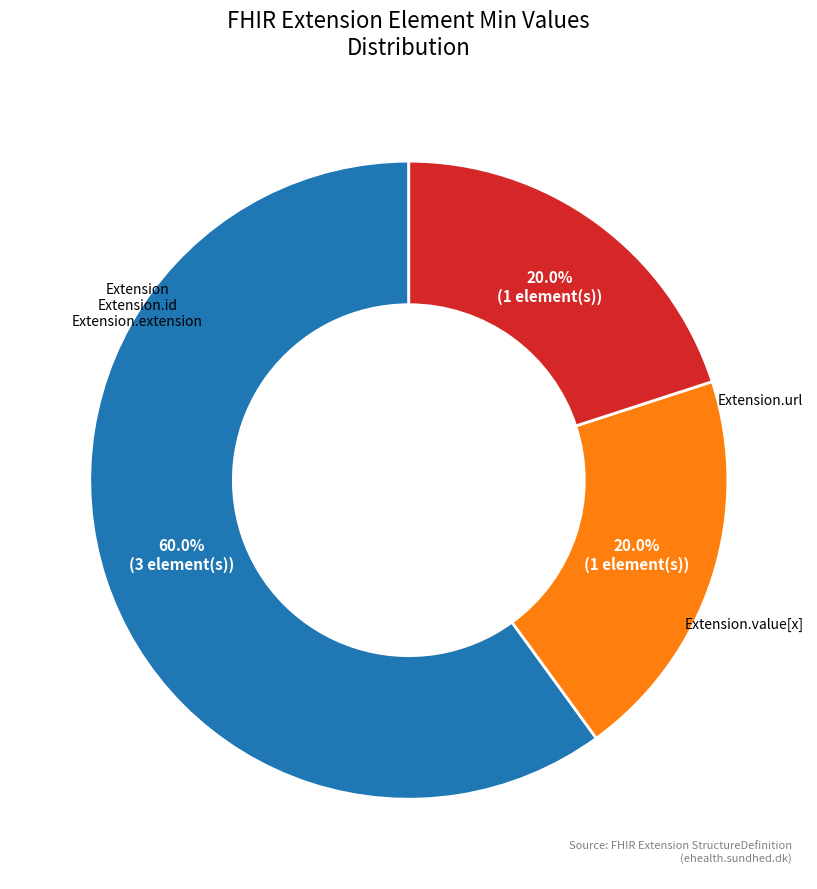

Is there a majority slice in this chart?

Yes